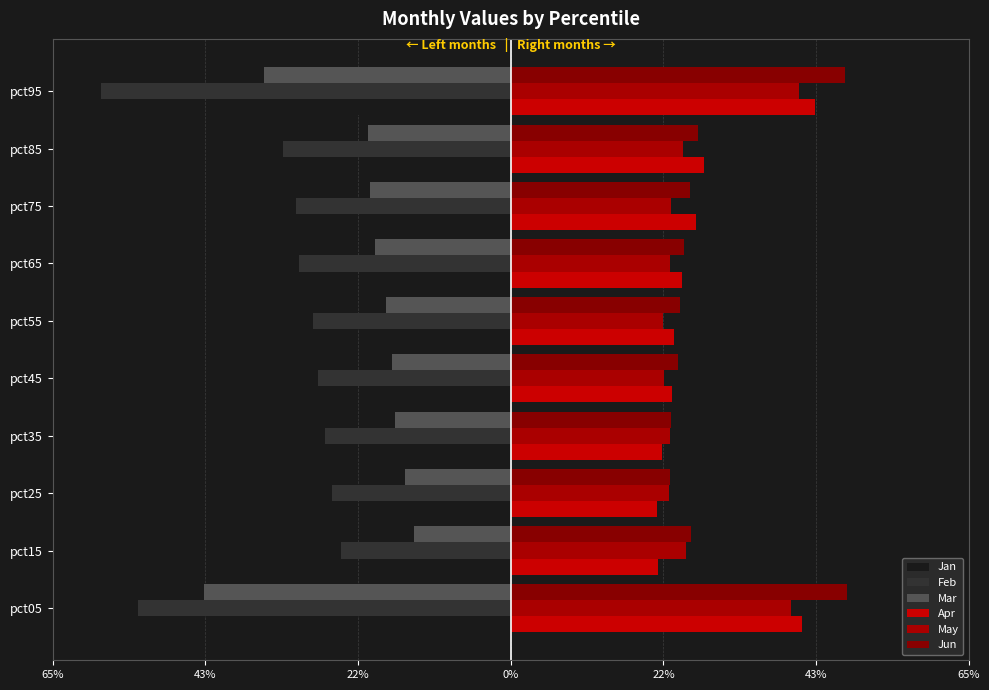

What are all the series names shown in the legend?

Jan, Feb, Mar, Apr, May, Jun